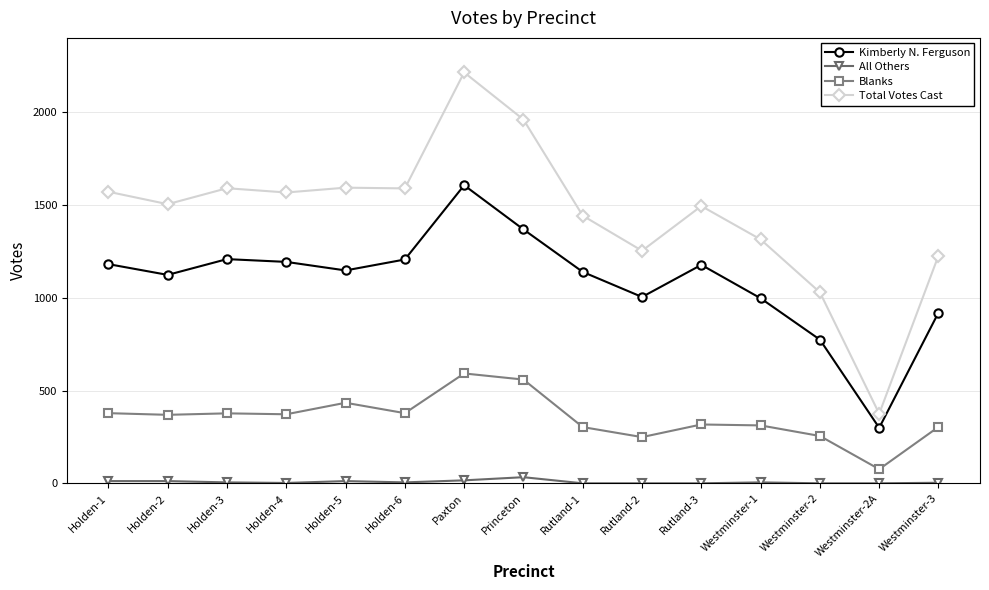

List the series in order of their peak value, highest first.

Total Votes Cast, Kimberly N. Ferguson, Blanks, All Others